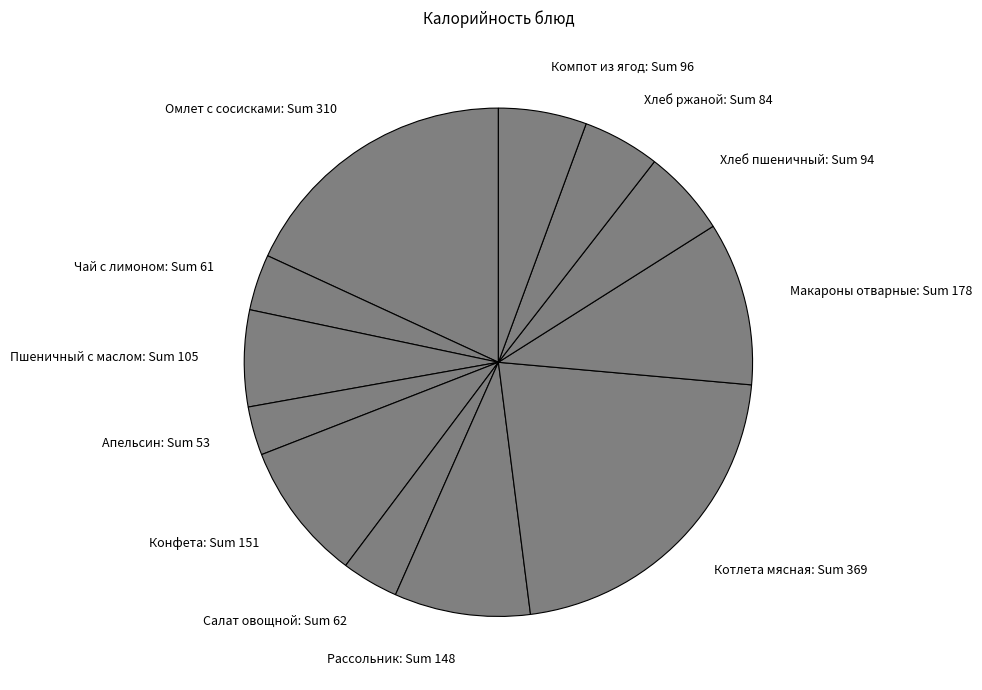

Is there any slice that represents more than half of the pie?

No